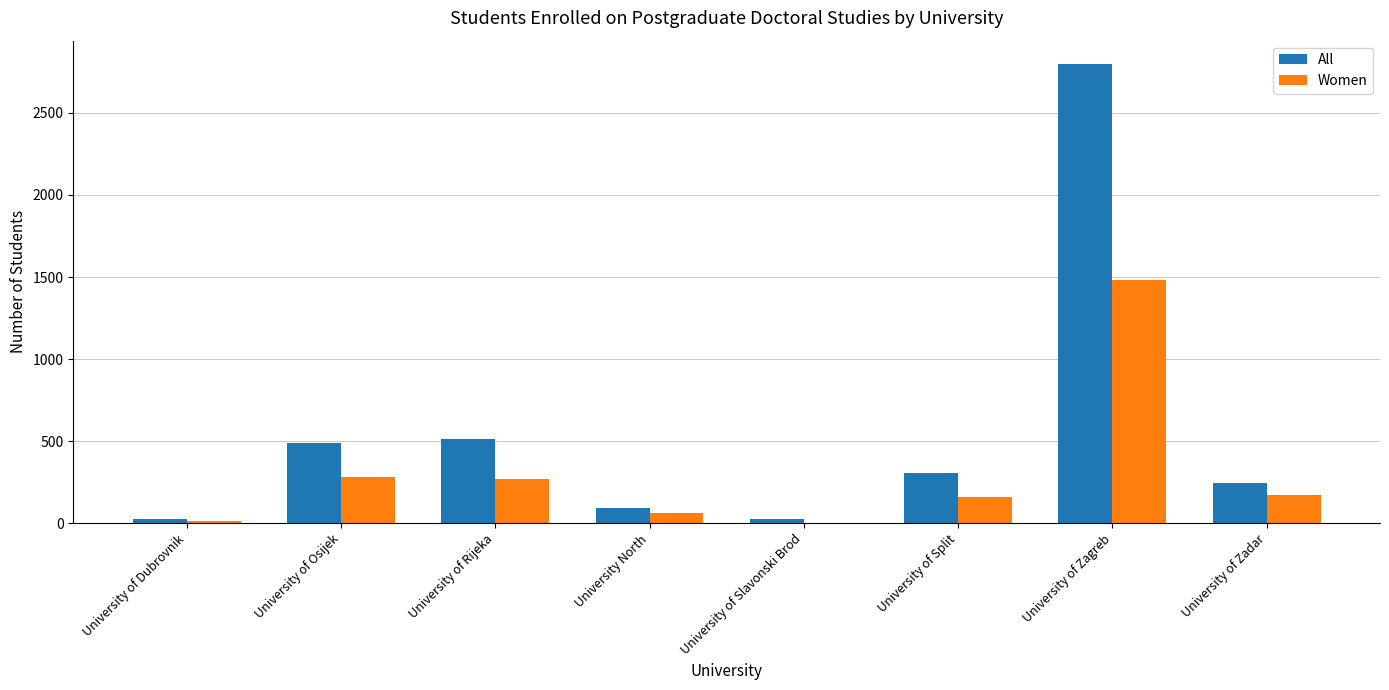

What is the total value across all series at University of Split?

464